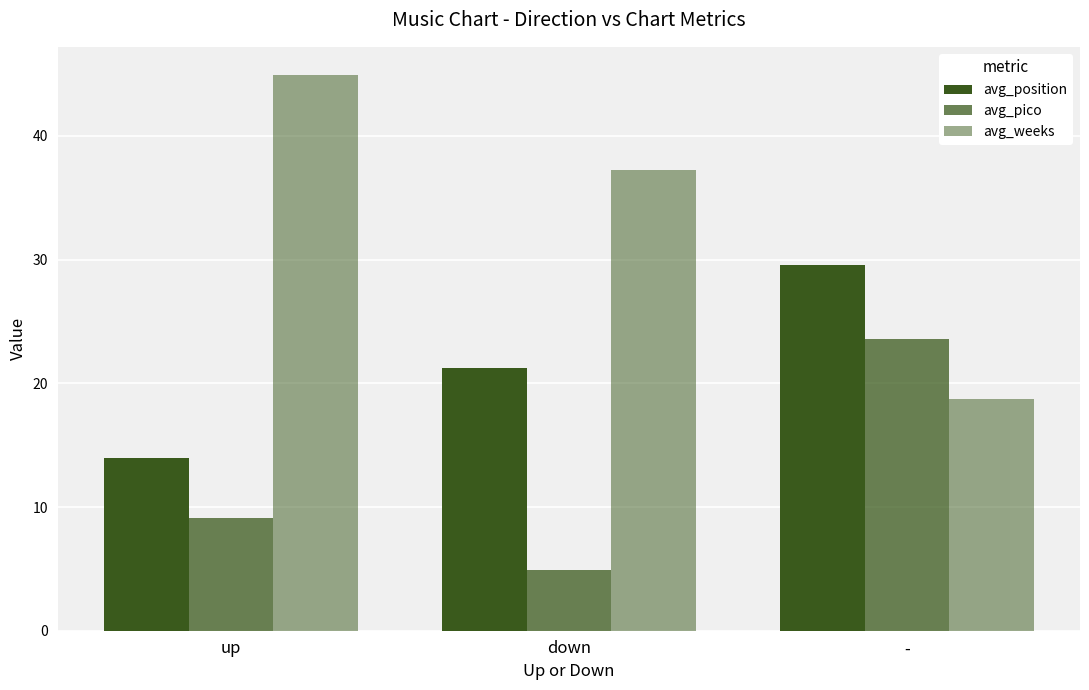

How many bars are there in each group?

3